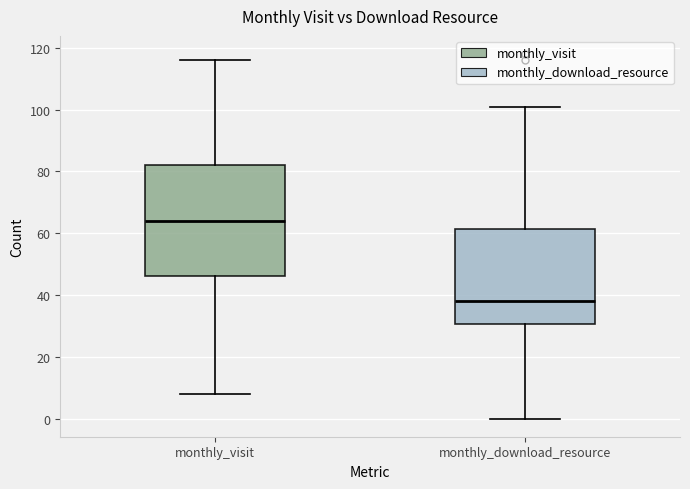

Reading left to right, read every box against the y-axis: the position of its median line, the range the box covers, and the ends of its whiskers. The values are not printed on the chart, so give them approximately, as read against the axis.

monthly_visit: median 64, box 46 to 82, whiskers 8 to 116
monthly_download_resource: median 38, box 30 to 62, whiskers 0 to 102